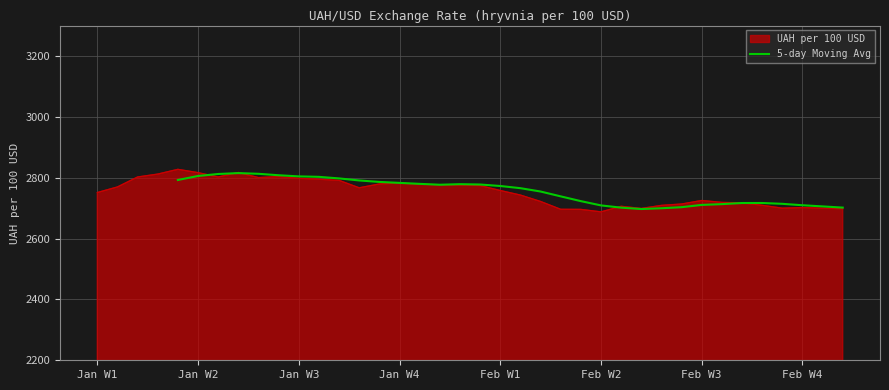

What is the maximum value shown in the chart?

2815.1